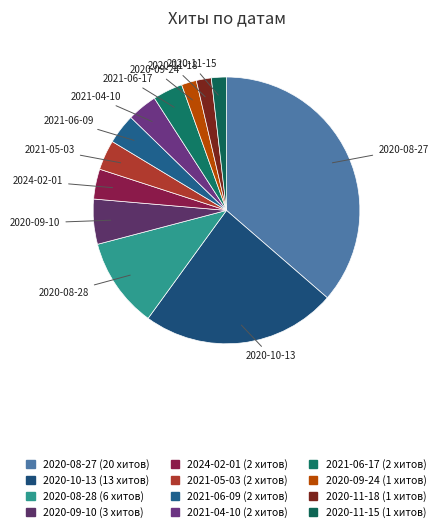

Does 2020-08-27 represent more than half of the total?

No